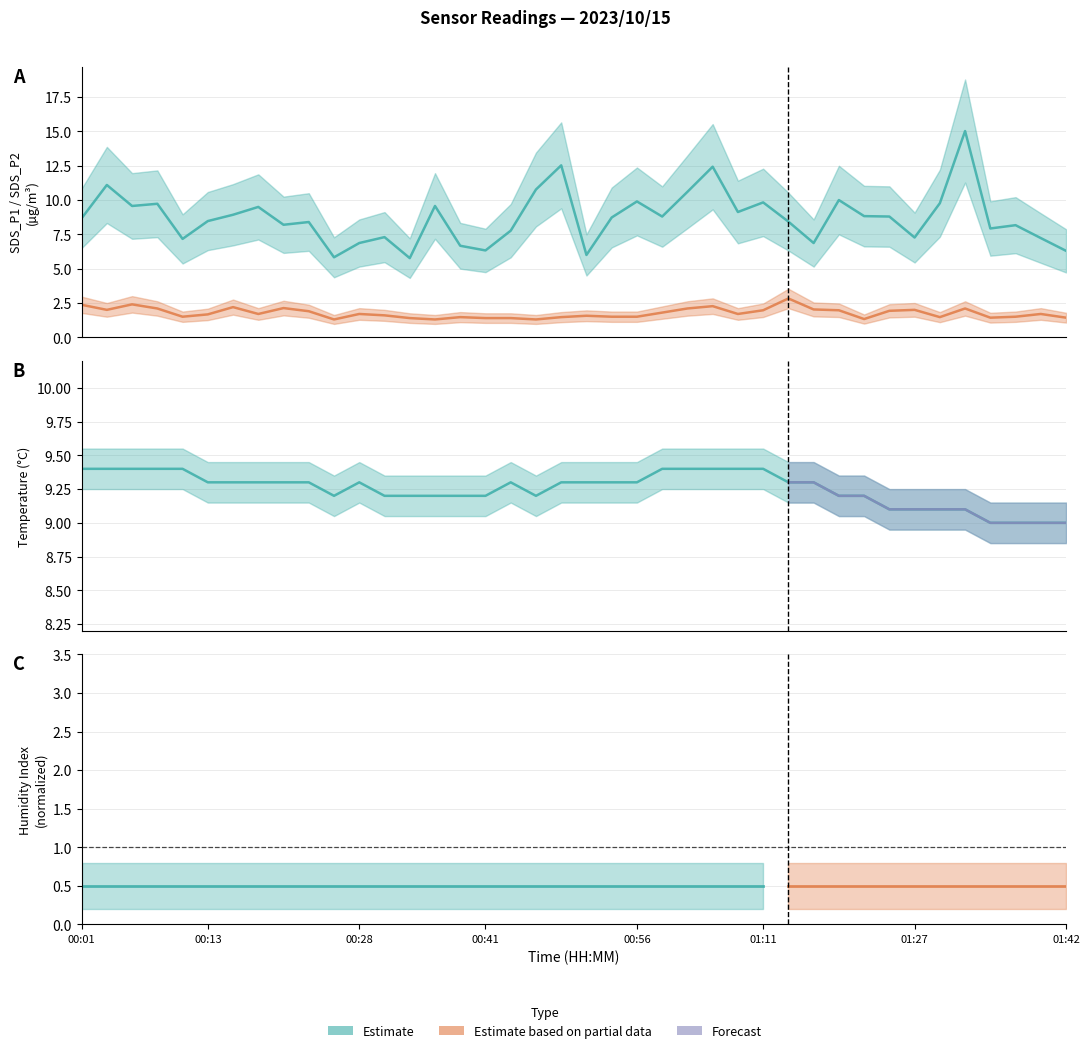

What is the minimum value shown in the chart?

1.3